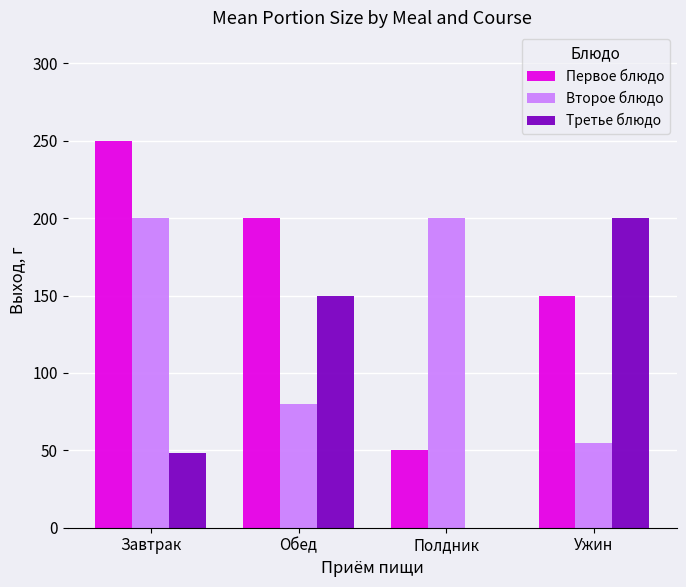

The Второе блюдо series shows 200 at Завтрак. True or false?

True